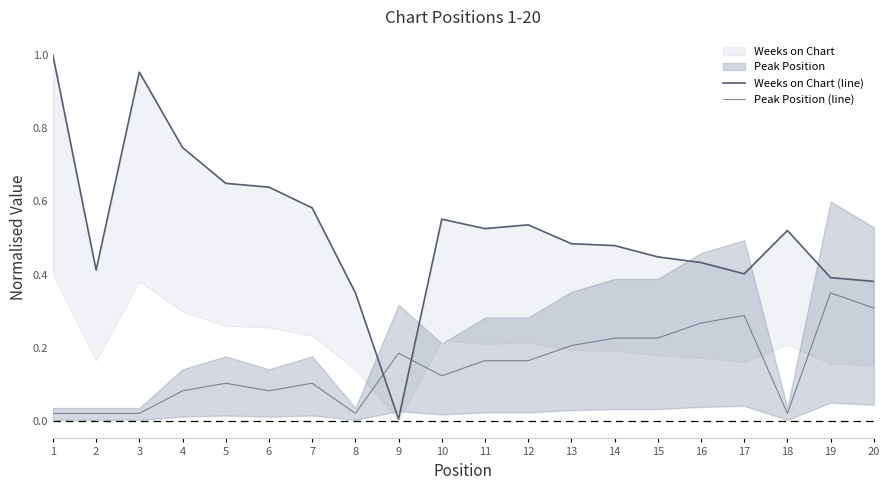

How many data points does each series have?

20